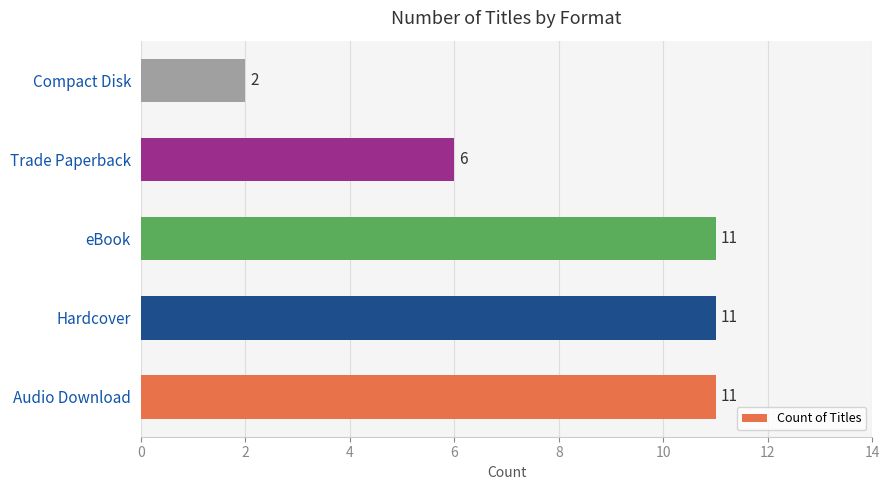

Is it true that the value at Trade Paperback is 1?

False